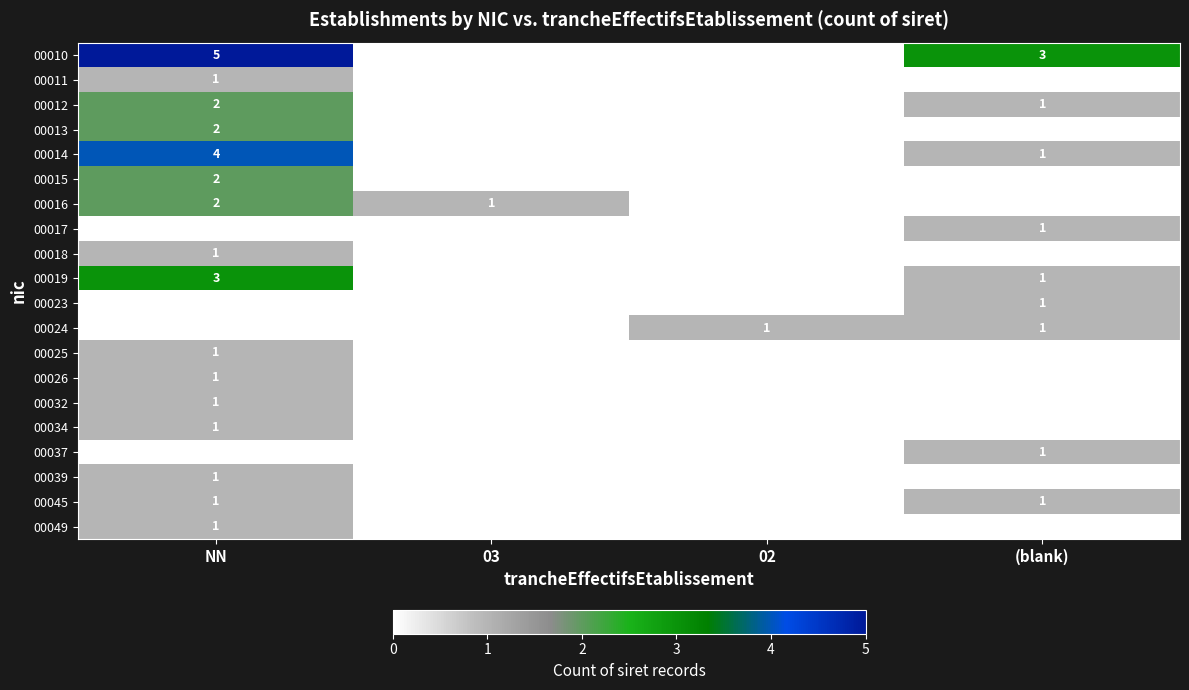

At which category does the chart reach its minimum across all series?

03